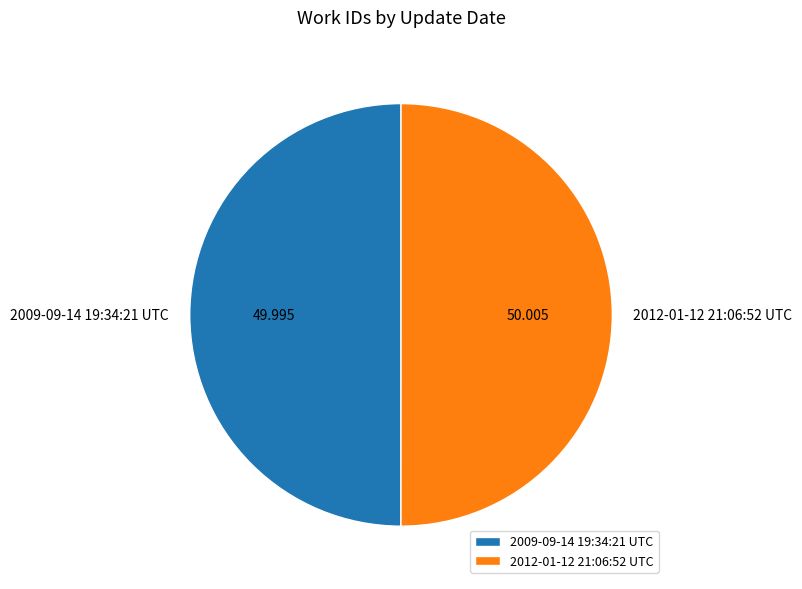

Is it true that 2009-09-14 19:34:21 UTC is 50% of the pie?

True